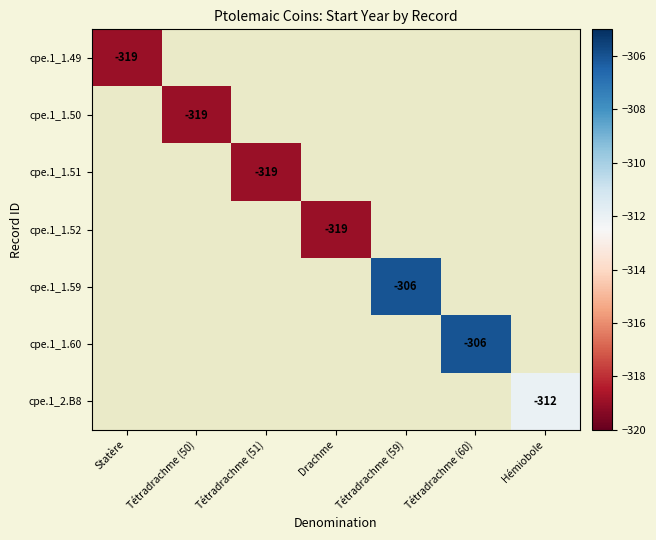

What is the minimum value shown in the chart?

-319.0